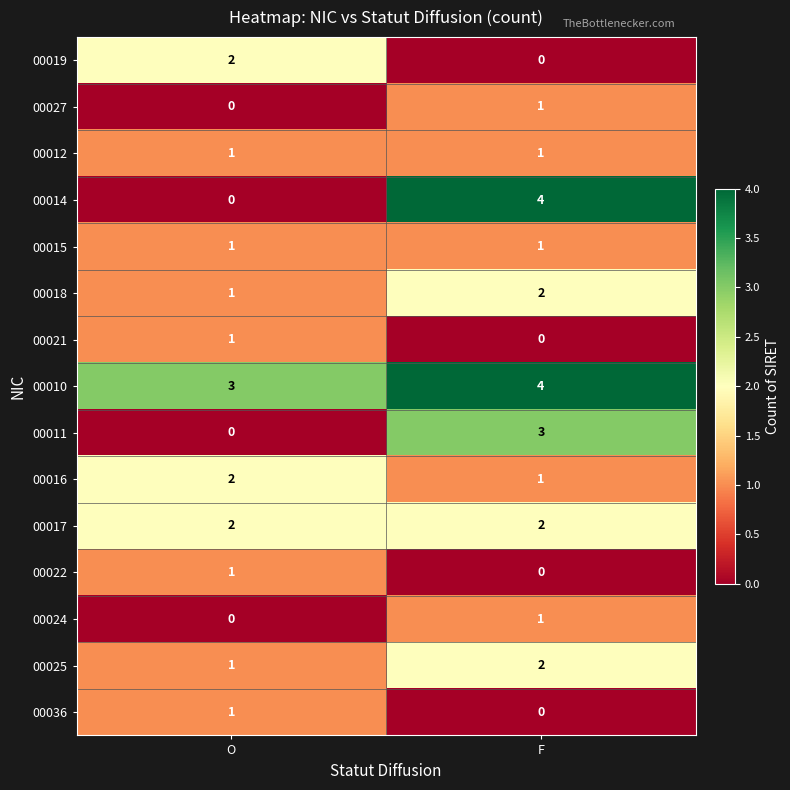

The value of 00036 at O is 1. True or false?

True